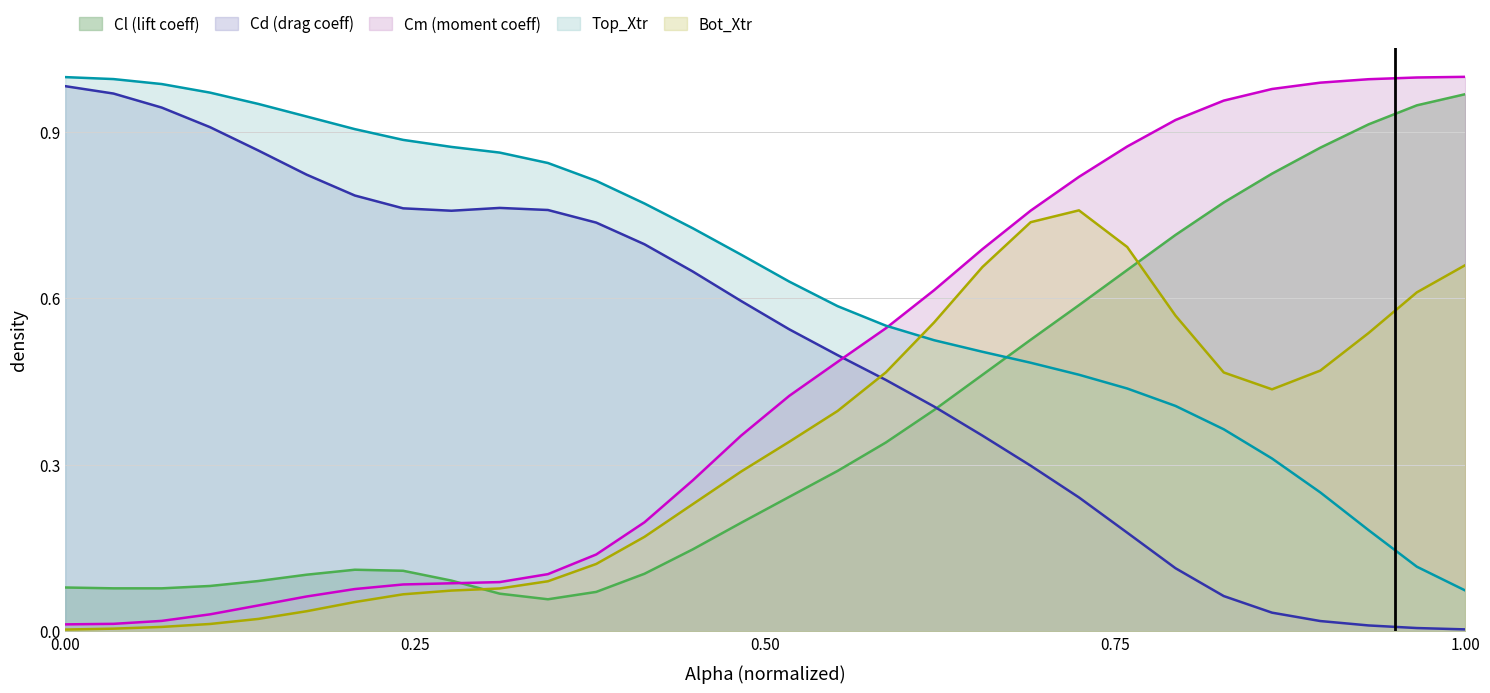

How many times do Cd (drag coeff) and Bot_Xtr cross each other?

1